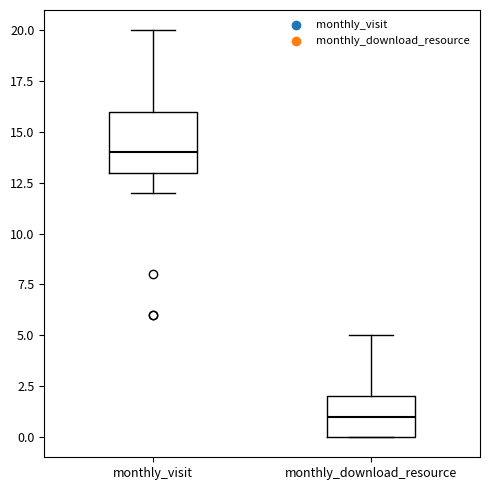

Reading left to right, read every box against the y-axis: the position of its median line, the range the box covers, and the ends of its whiskers. The values are not printed on the chart, so give them approximately, as read against the axis.

monthly_visit: median 14, box 13 to 16, whiskers 12 to 20
monthly_download_resource: median 1, box 0 to 2, whiskers 0 to 5